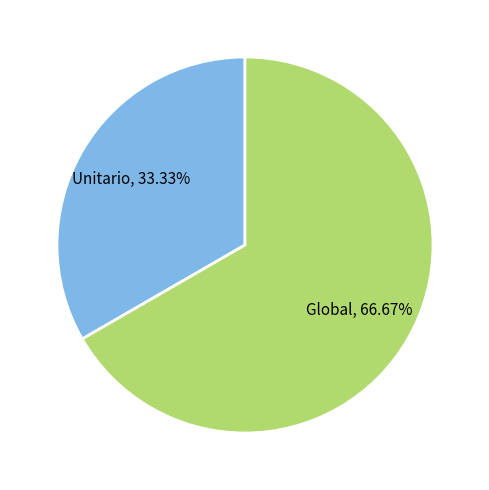

Which category has the smallest portion of the pie?

Unitario